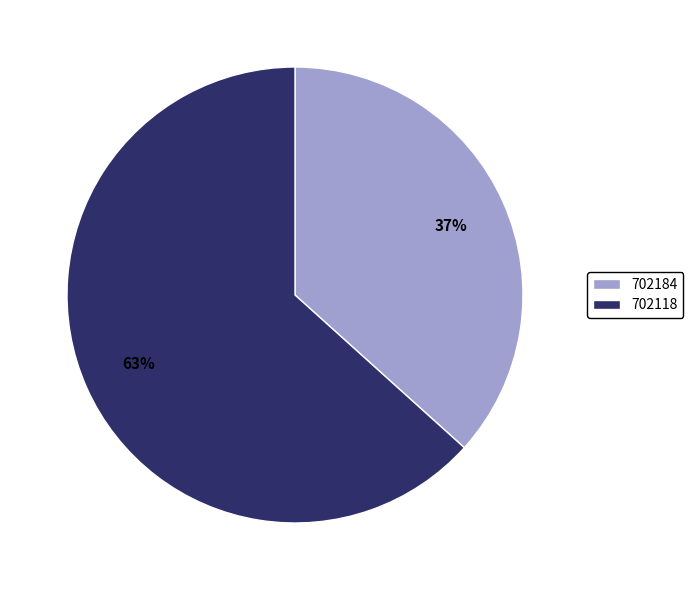

To the nearest percent, what is the combined percentage of 702184 and 702118?

100%